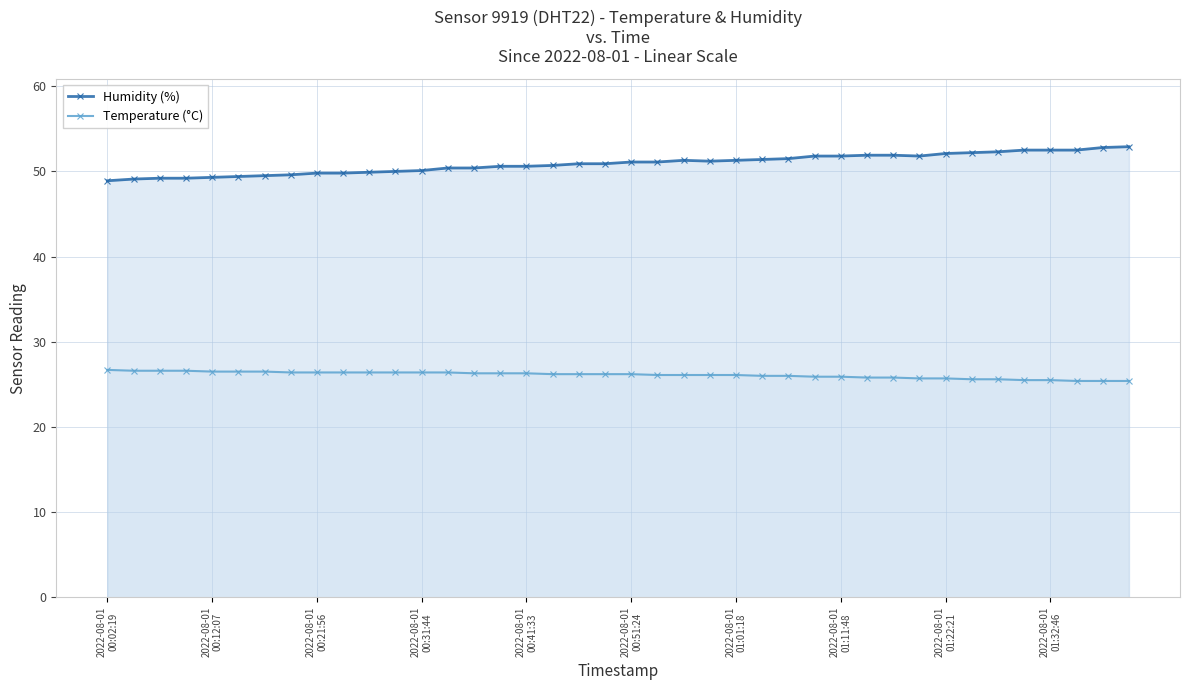

What value does the Temperature (°C) series have at 2022-08-01
01:32:46?

25.5